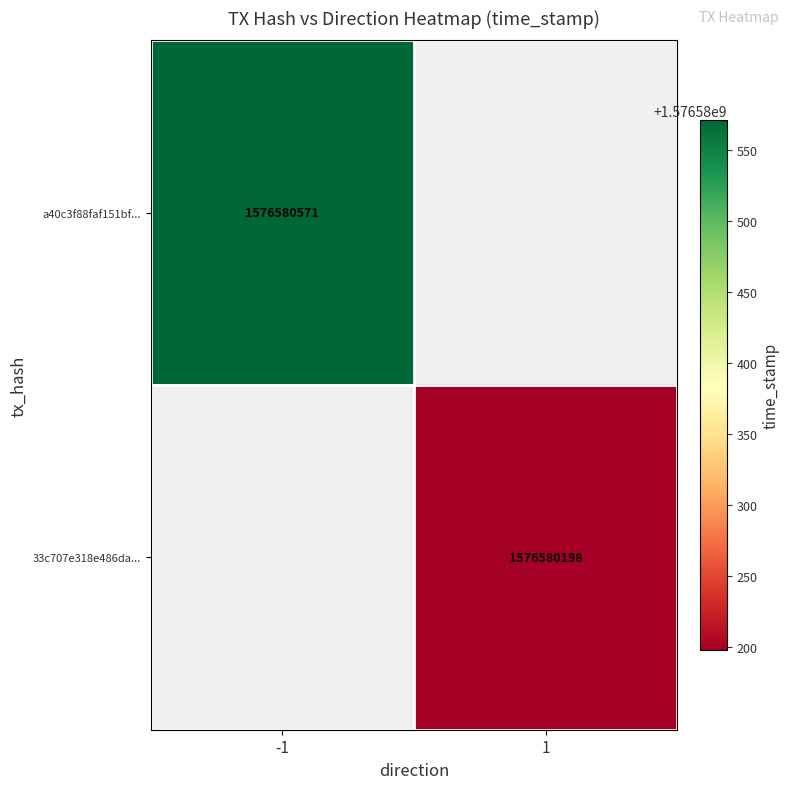

What is the highest value of the 33c707e3 series?

1576580198